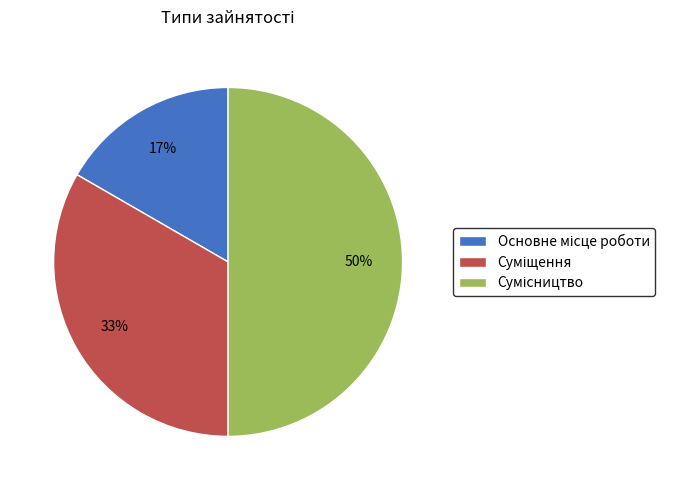

To the nearest percent, what is the average slice percentage?

33%